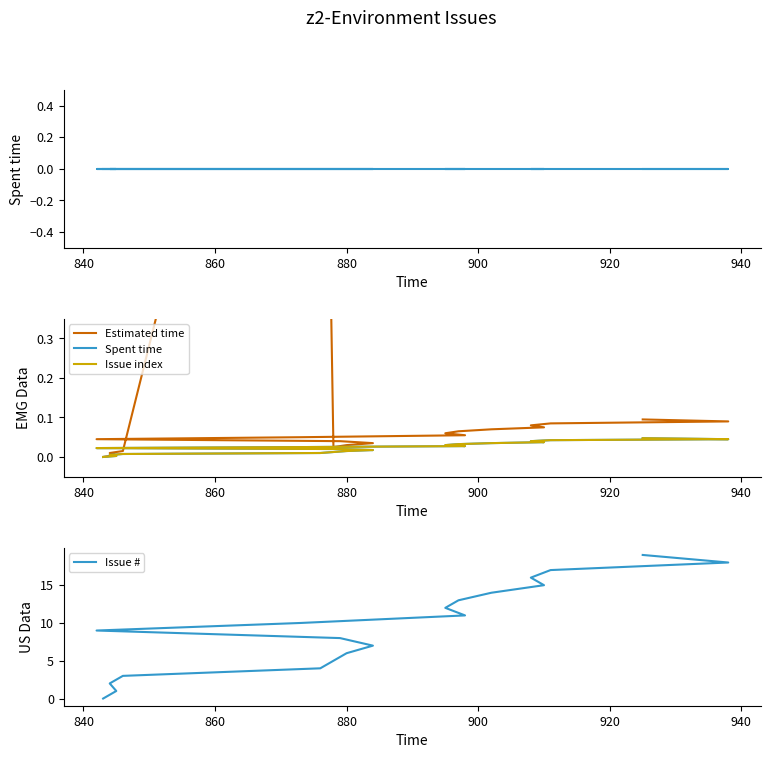

What is the difference between the maximum and second lowest values in the Estimated time series?

2.0